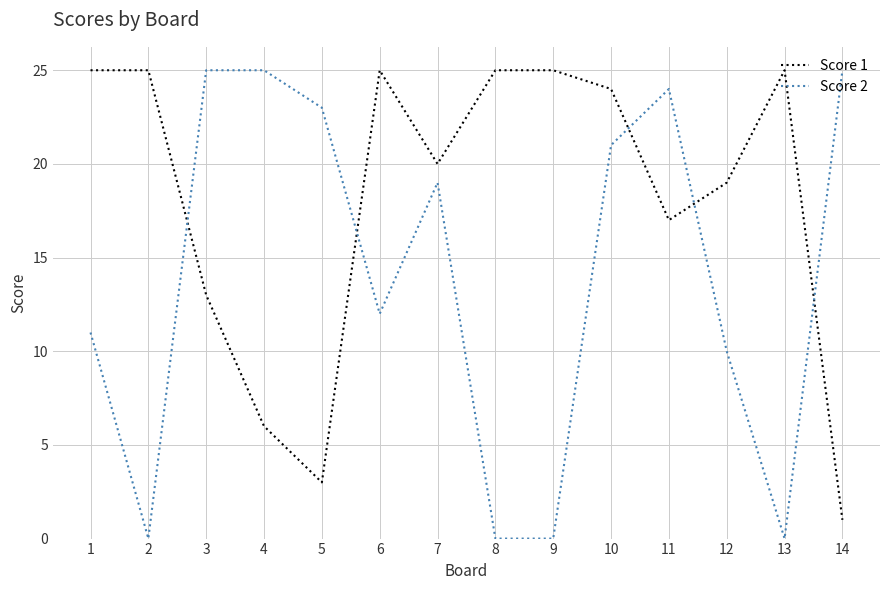

What is the approximate value of Score 1 at 8, to the nearest 5?

25